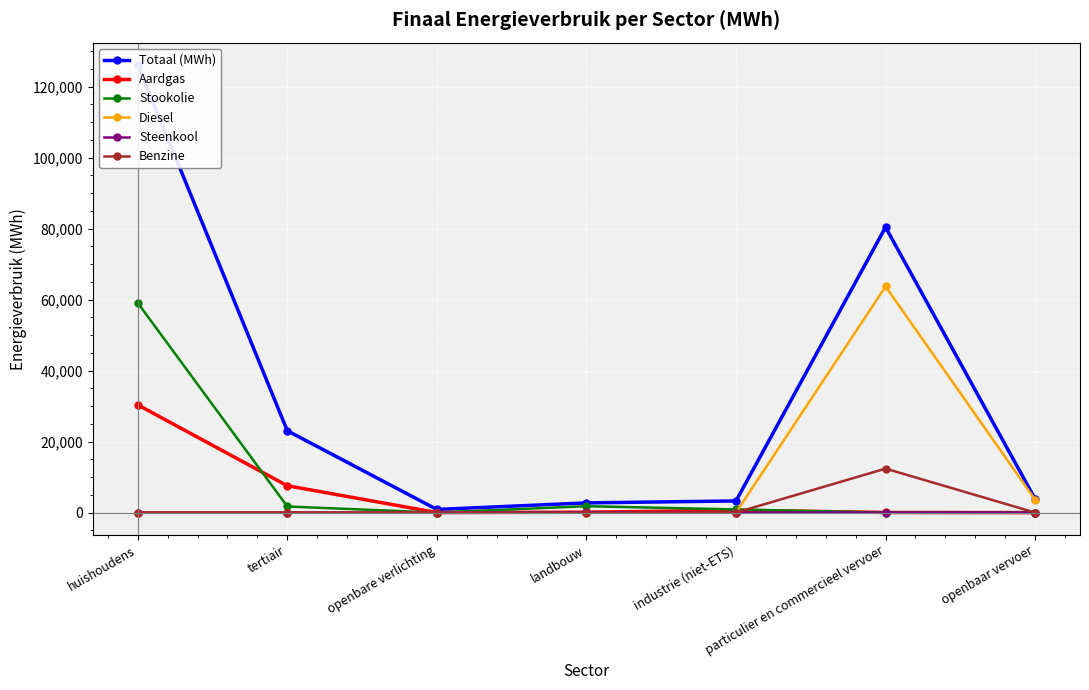

How many categories are shown in the chart?

7